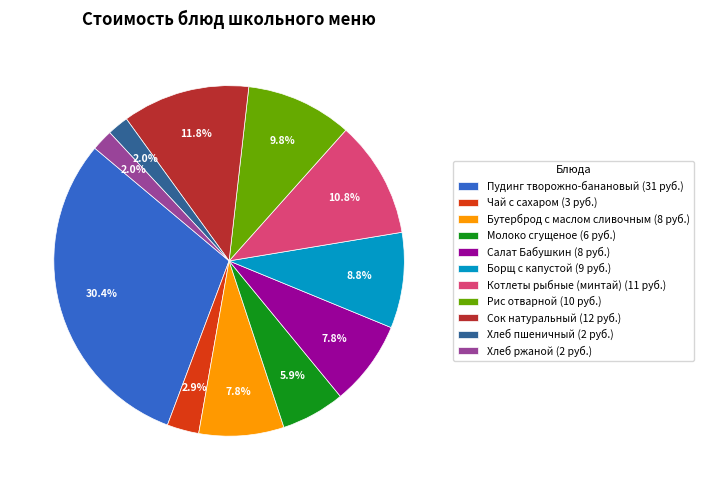

To the nearest percent, what is the difference between the Молоко сгущеное and Салат Бабушкин slice percentages?

2%